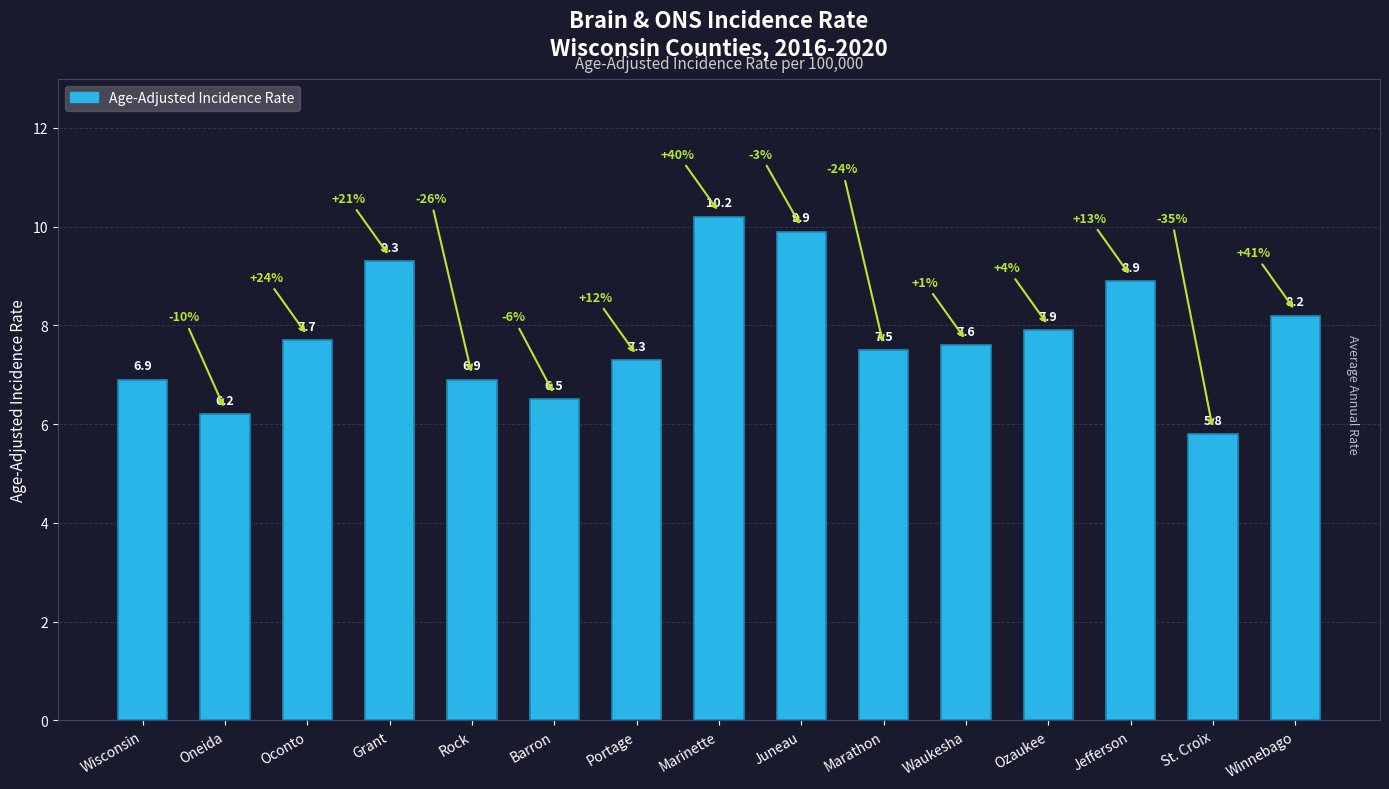

At which label is the value closest to 8?

Ozaukee